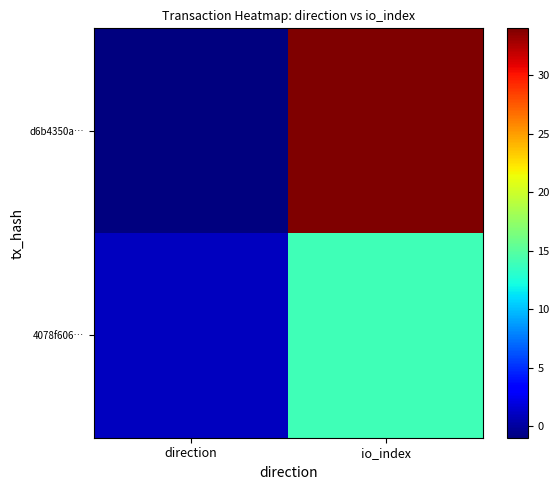

Which series has the widest spread of values?

d6b4350a…